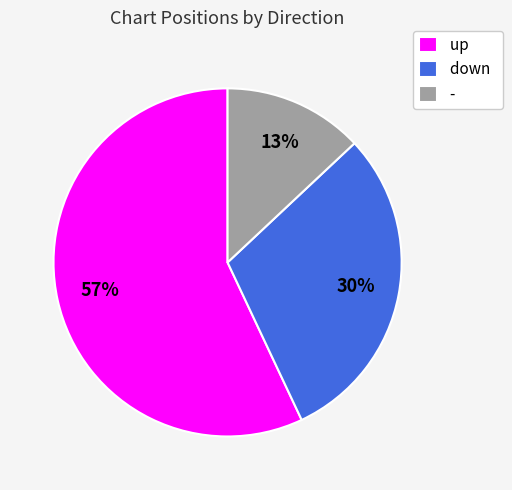

Rank the categories by value from highest to lowest.

up, down, -